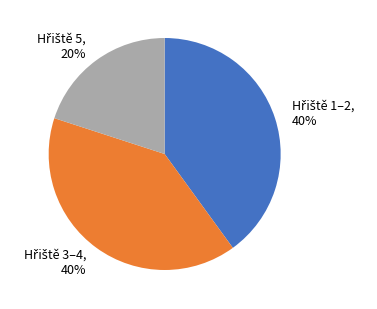

To the nearest percent, what is the average slice percentage?

33%